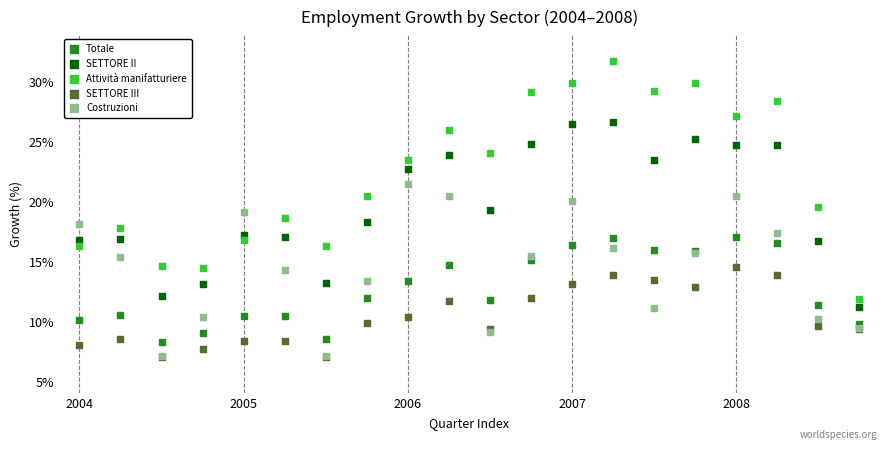

Which series contains the highest Y value?

Attività manifatturiere